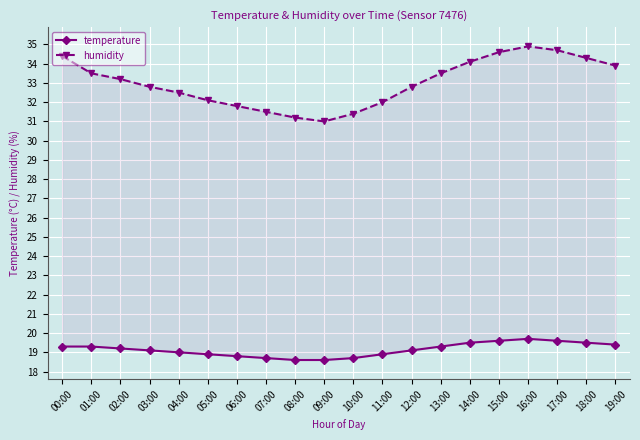

How many lines are shown in the chart?

2